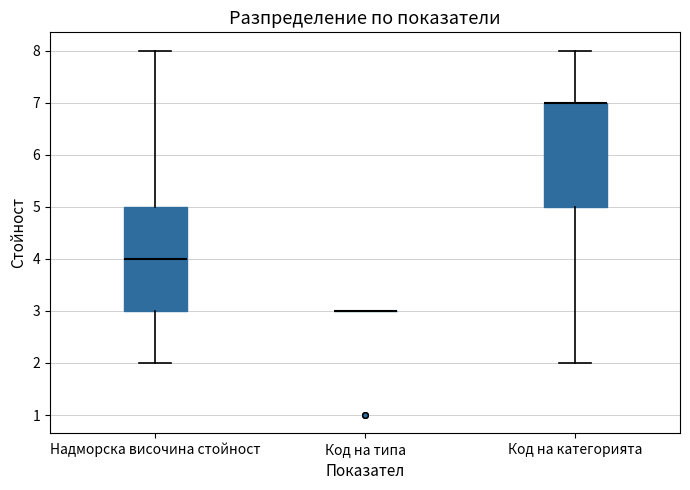

Reading left to right, read every box against the y-axis: the position of its median line, the range the box covers, and the ends of its whiskers. The values are not printed on the chart, so give them approximately, as read against the axis.

Надморска височина стойност: median 4, box 3 to 5, whiskers 2 to 8
Код на типа: box collapsed to a line at 3, whiskers 3 to 3
Код на категорията: median 7 (drawn on the box's upper edge), box 5 to 7, whiskers 2 to 8